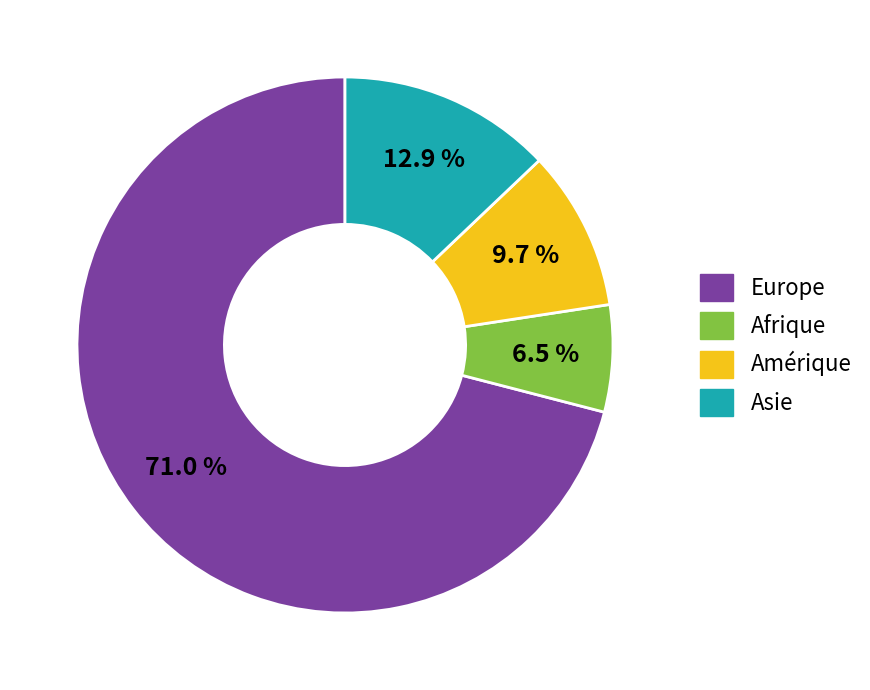

True or false: Asie accounts for 26% of the total.

False